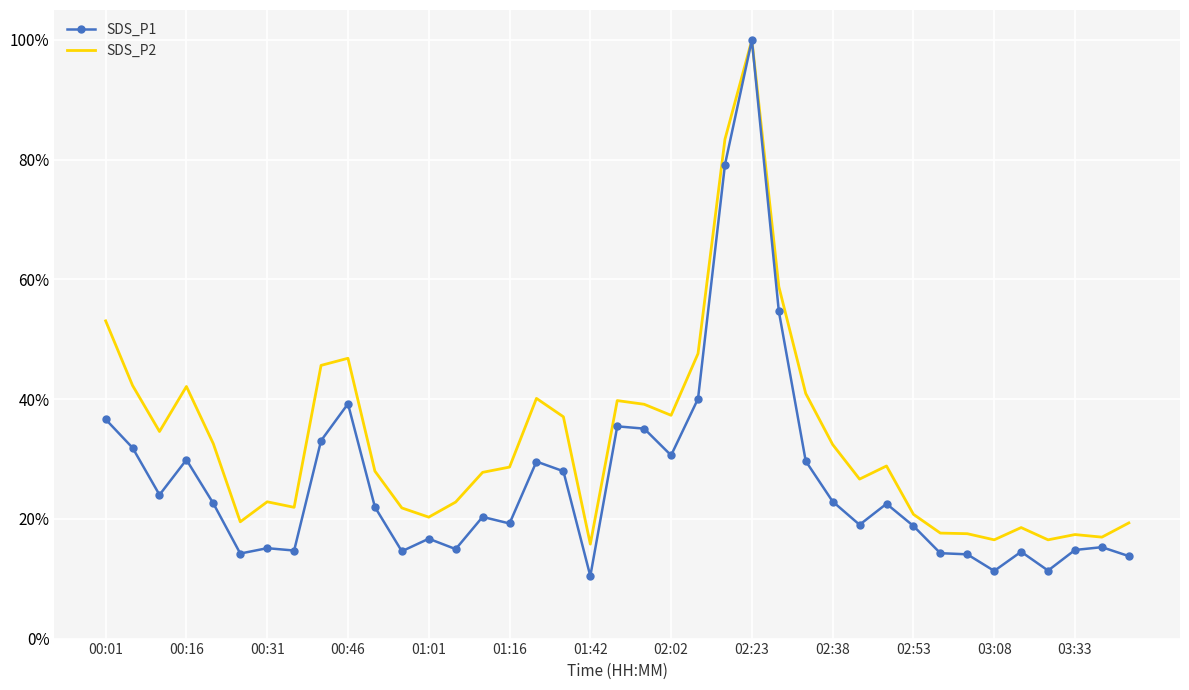

Which series has the widest spread of values?

SDS_P1